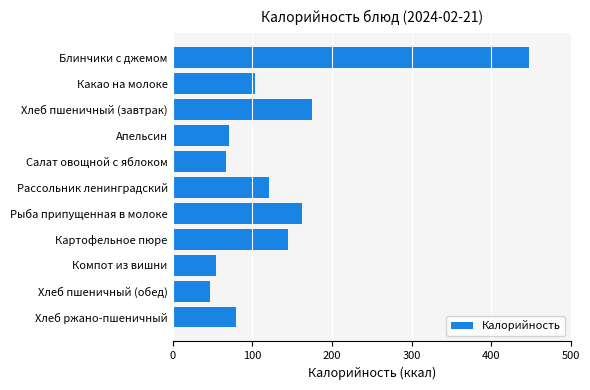

What is the change in value from Хлеб пшеничный (обед) to Хлеб ржано-пшеничный?

+33